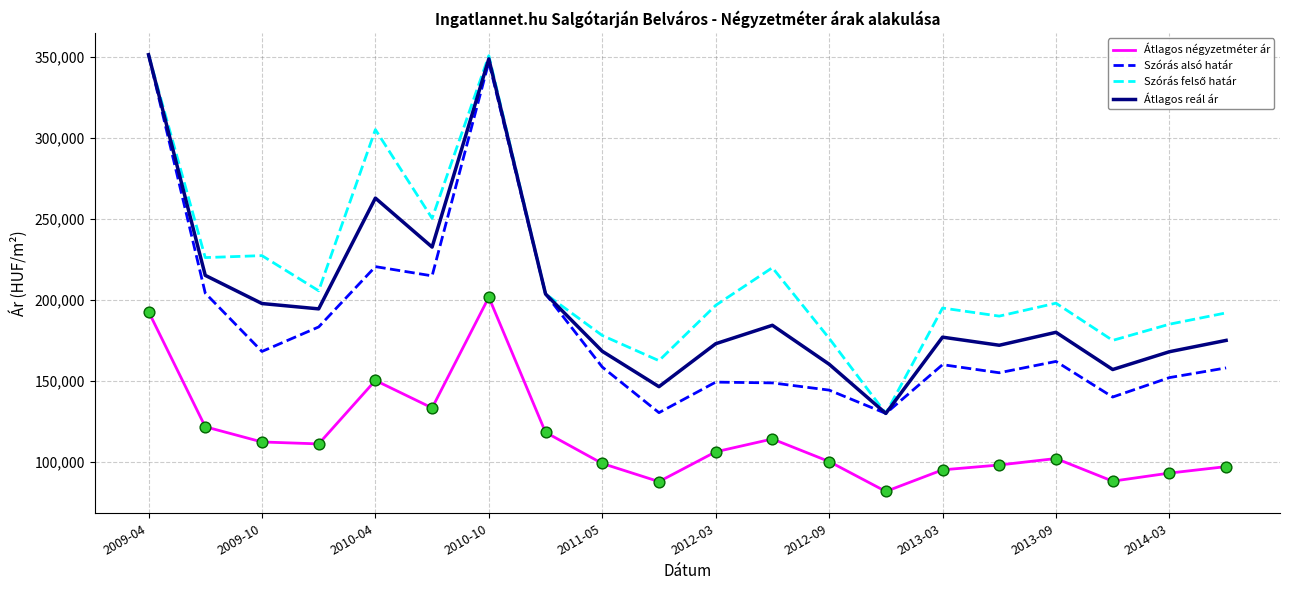

True or false: Szórás alsó határ and Átlagos négyzetméter ár intersect in this chart.

False